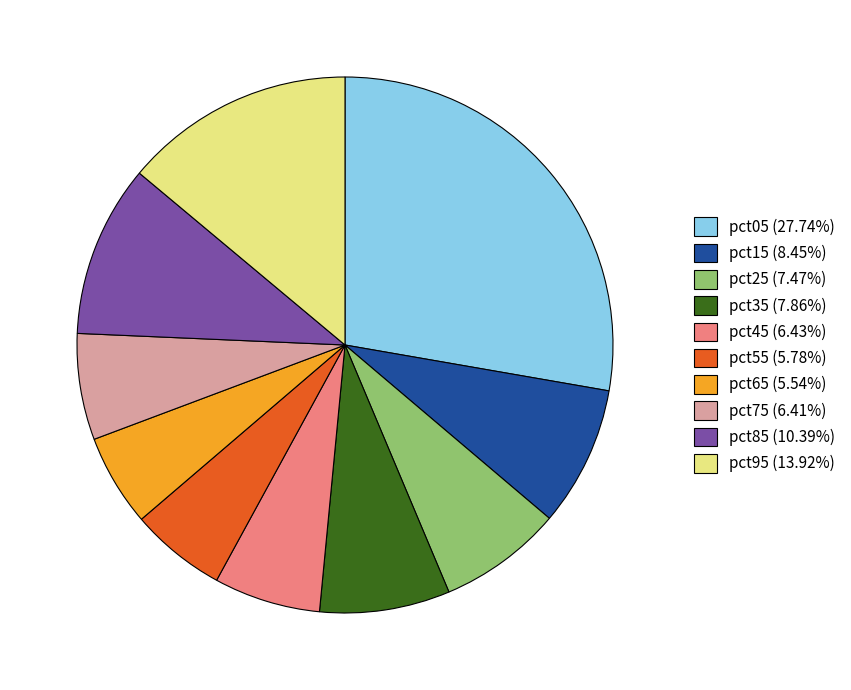

Is the sum of pct65 (5.54%) and pct75 (6.41%) greater than half?

No